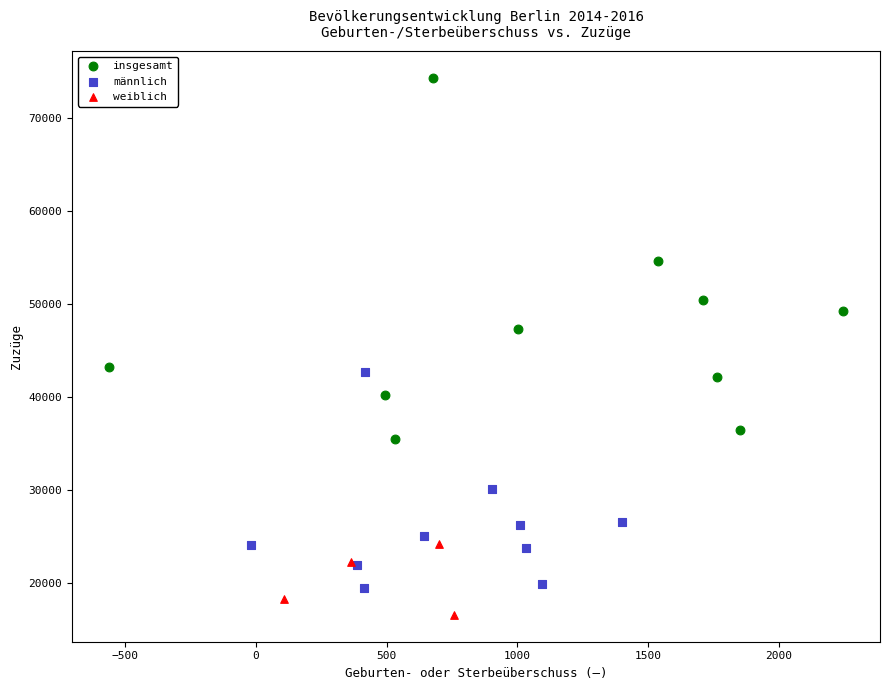

Which series has the largest Y range (max minus min)?

insgesamt